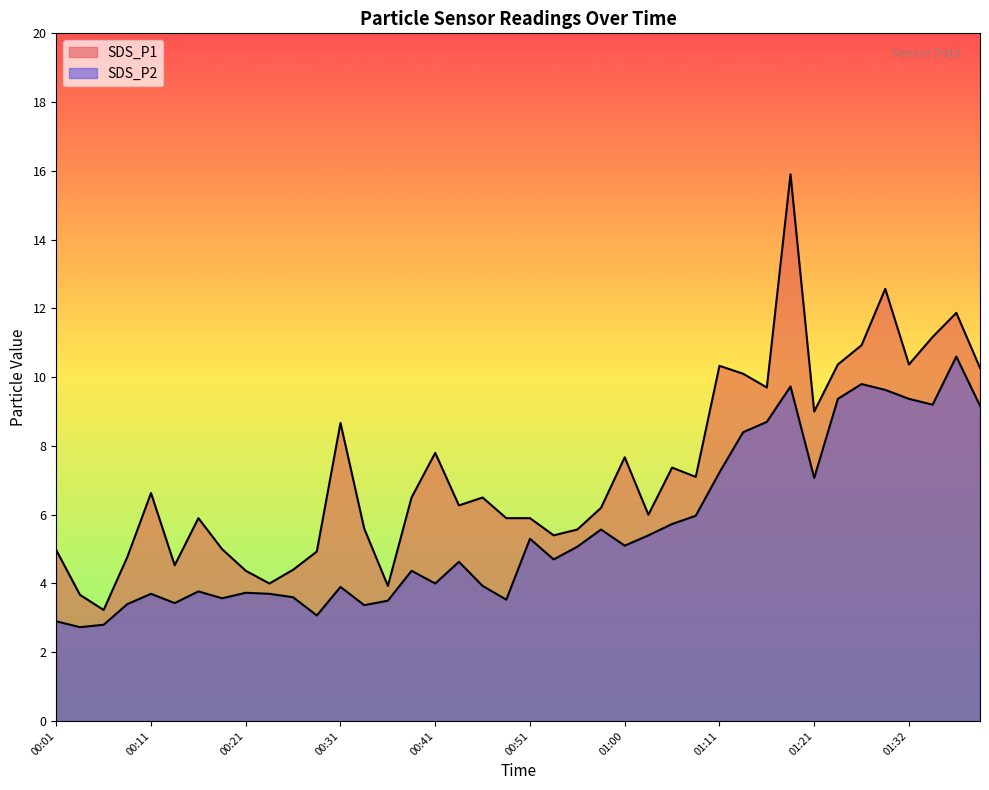

Does the chart have visible grid lines?

No